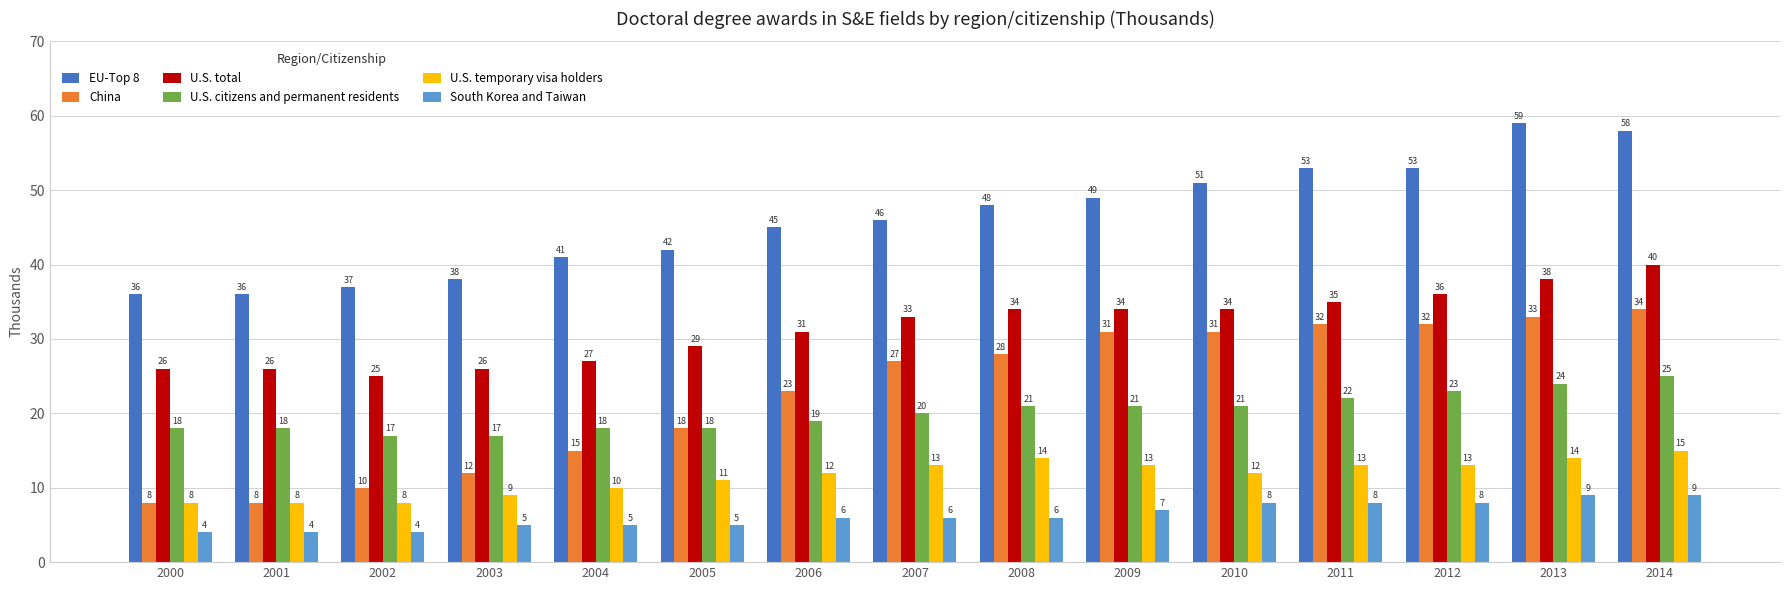

What is the value of the U.S. citizens and permanent residents bar at the 1st from the left?

18